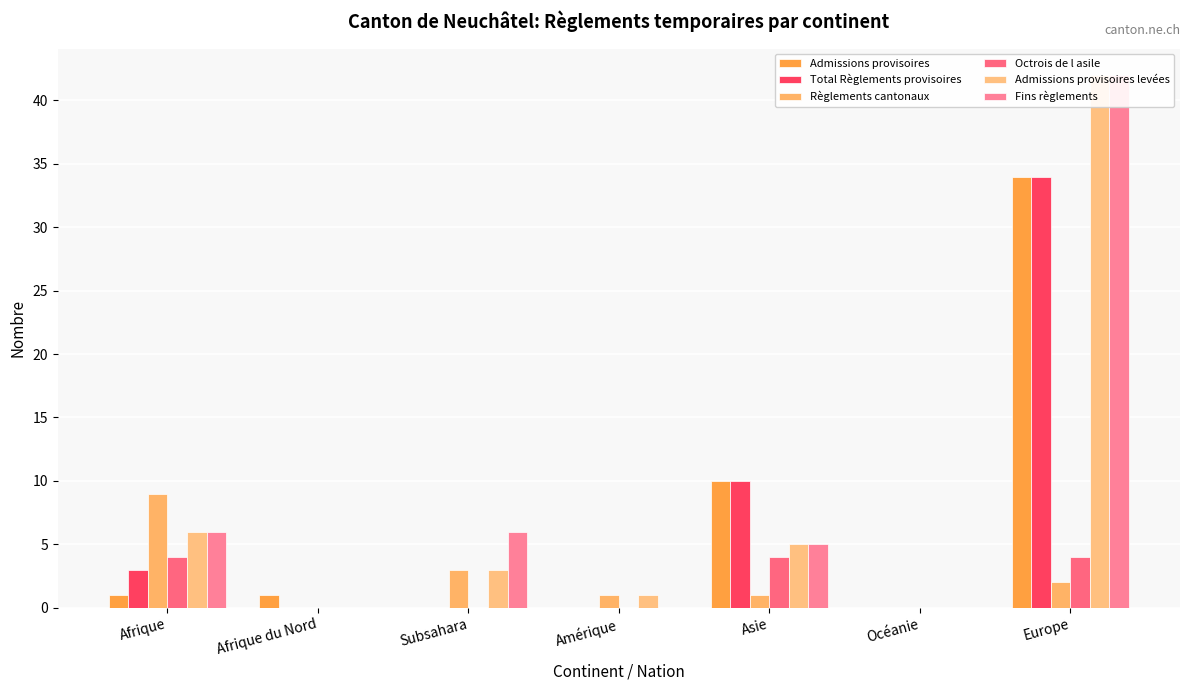

Which series has the largest range (max minus min)?

Admissions provisoires levées